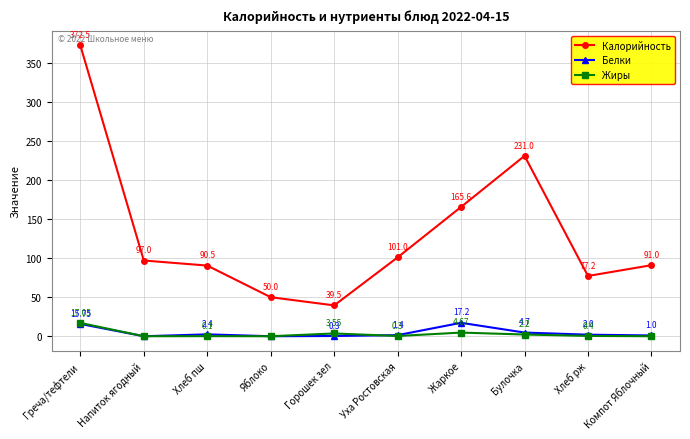

What is the total value across all series at Уха Ростовская?

102.7